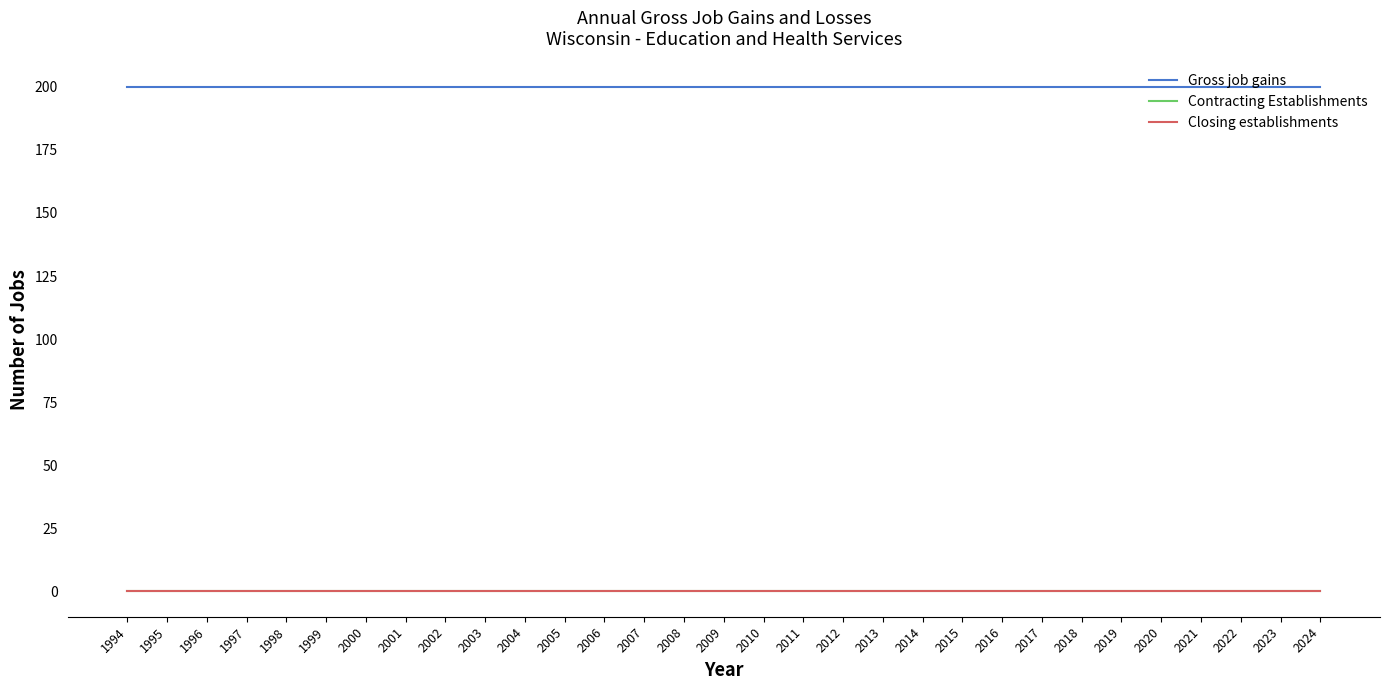

Which category has the highest value across all series?

1994